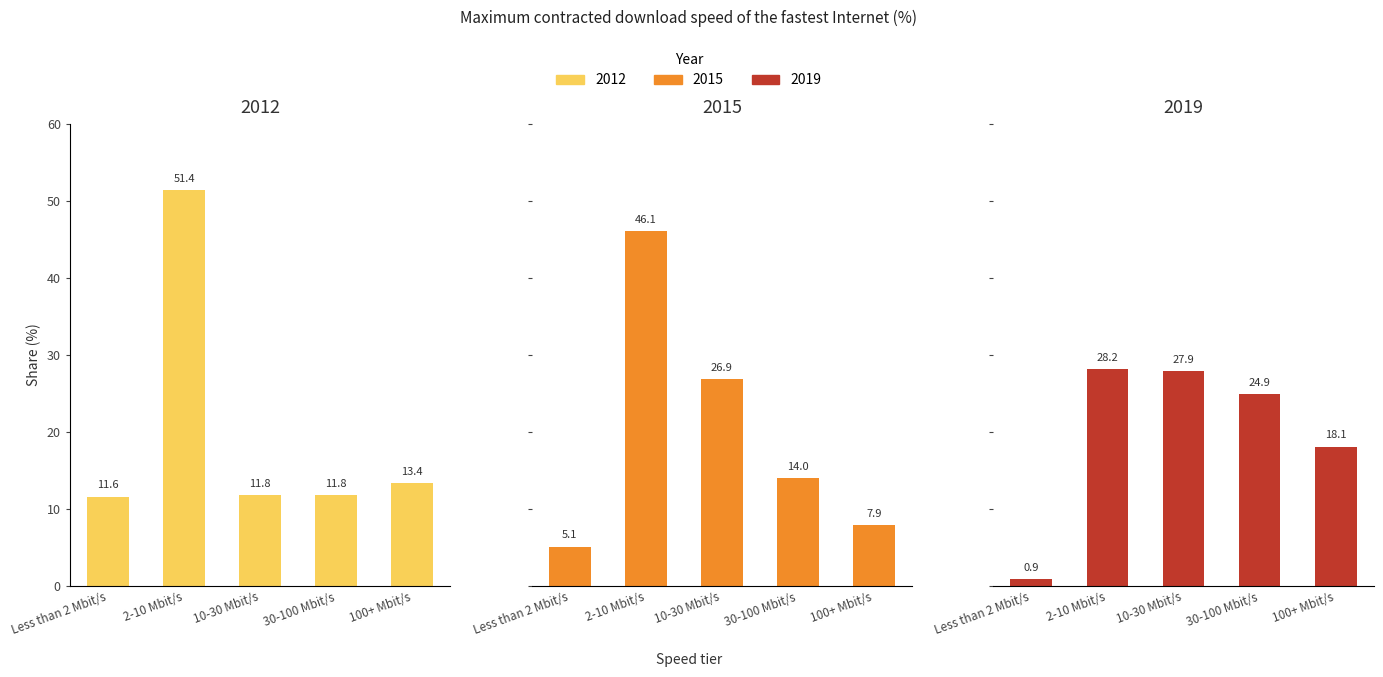

Which label corresponds to the smallest value in the chart?

Less than 2 Mbit/s